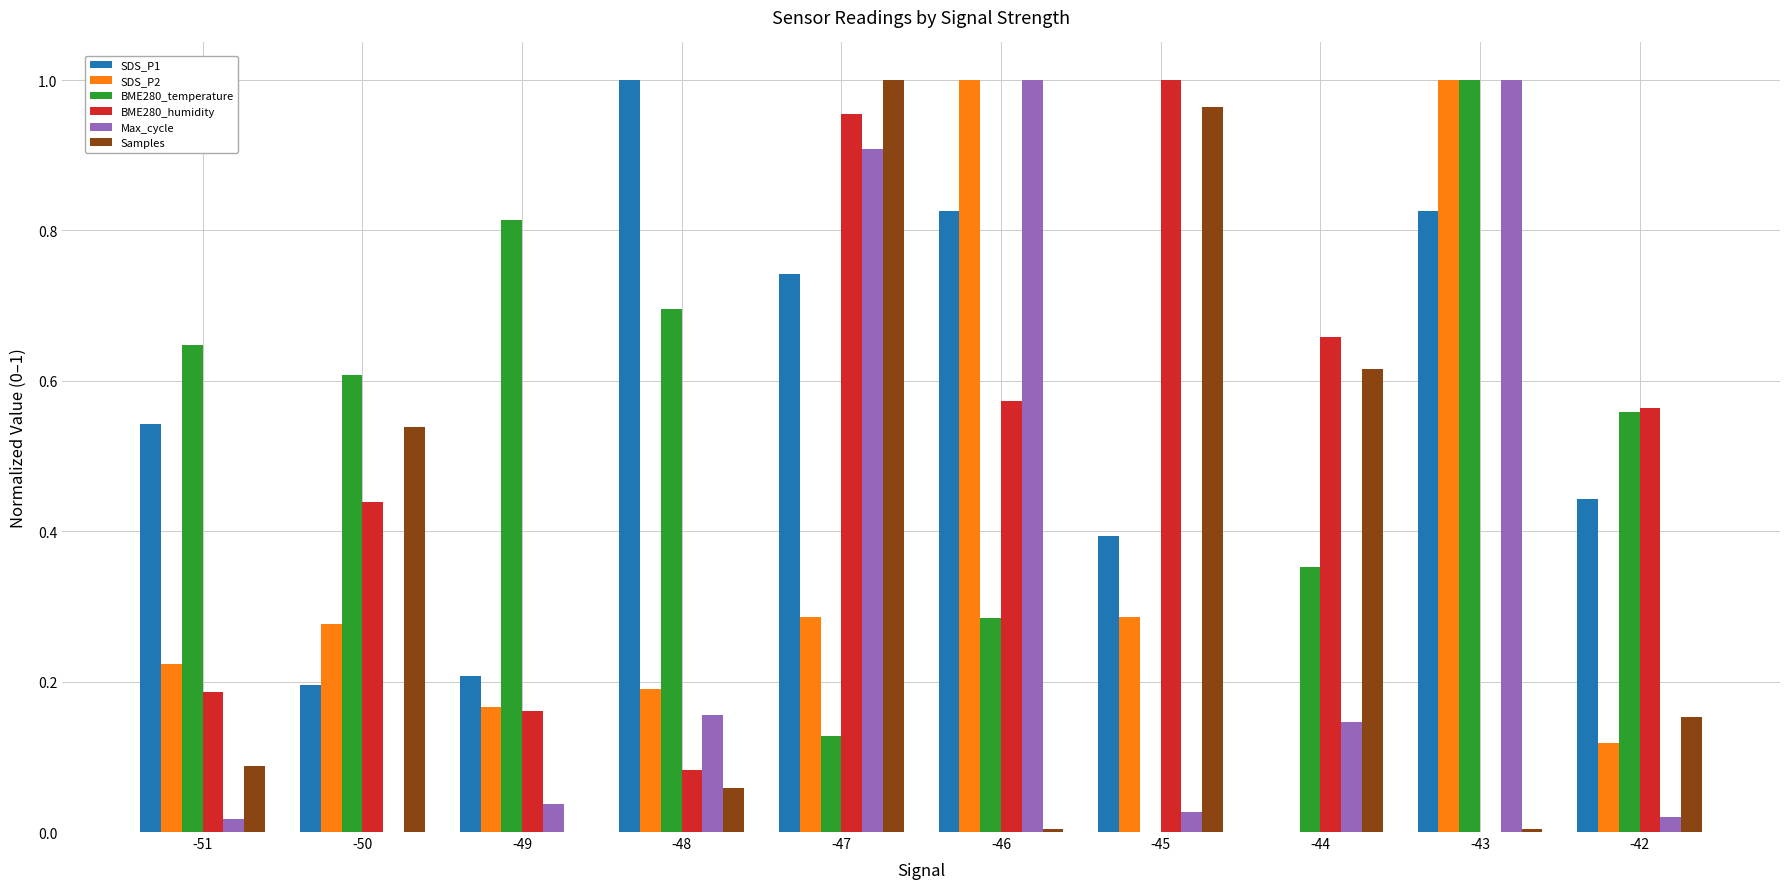

Is the value of BME280_humidity at -49 greater than the value of SDS_P2 at -51?

No